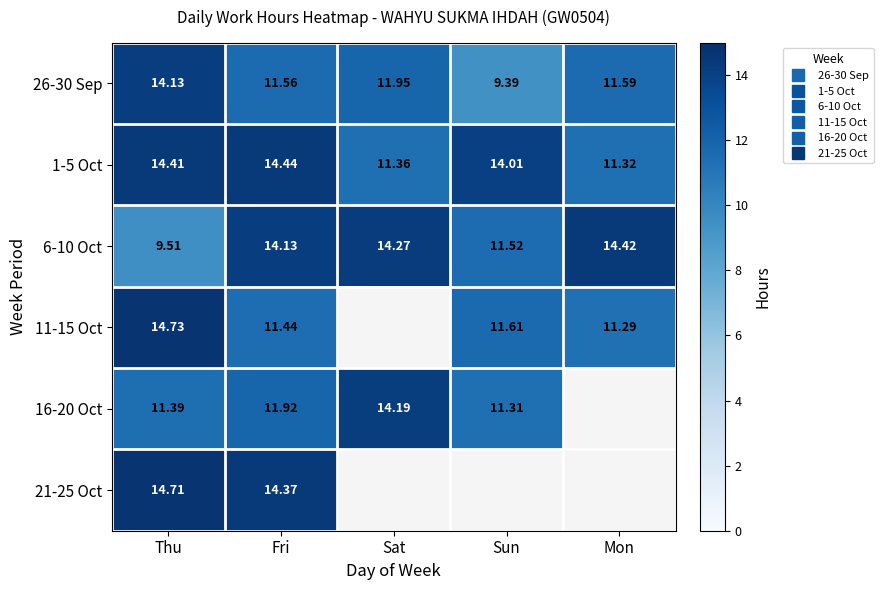

Between Mon and Thu, which is larger?

Thu